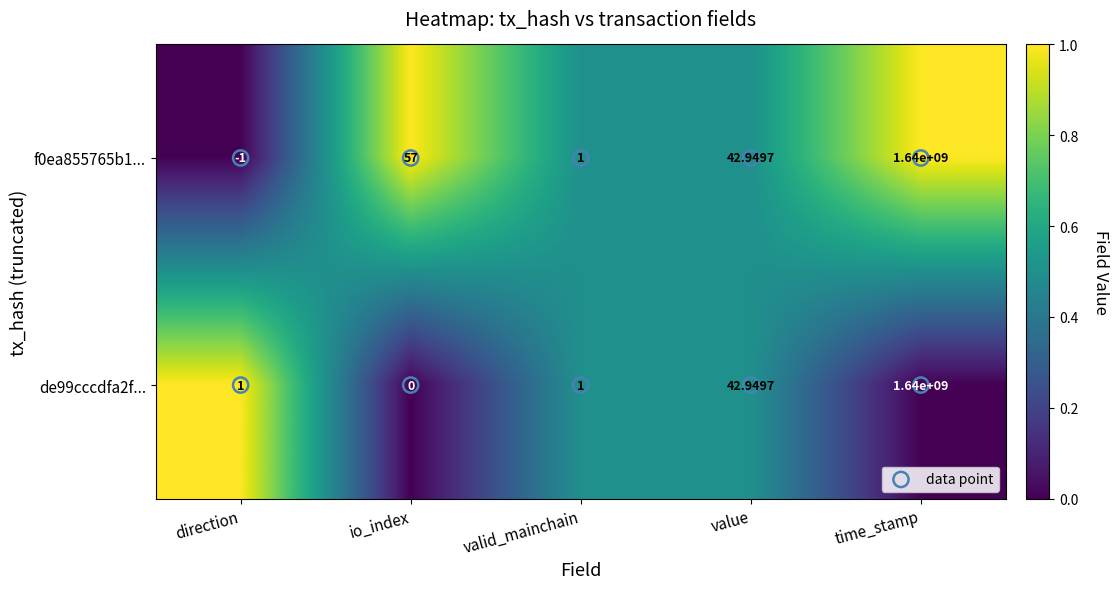

Rank the categories by f0ea855765b1... value from highest to lowest.

time_stamp, io_index, value, valid_mainchain, direction